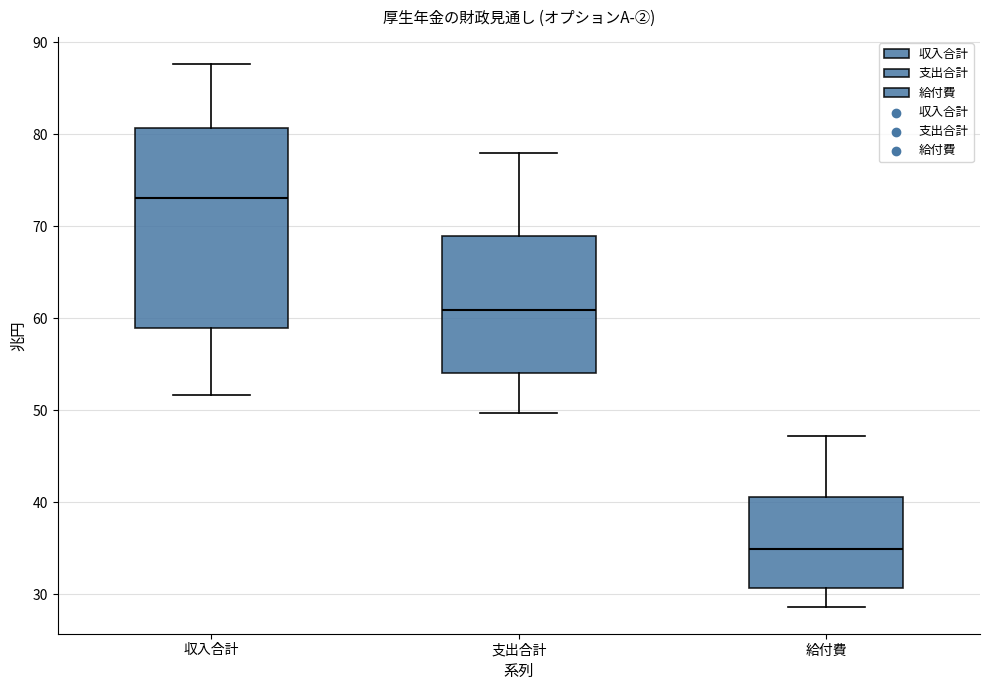

Which box has the lowest median line?

給付費